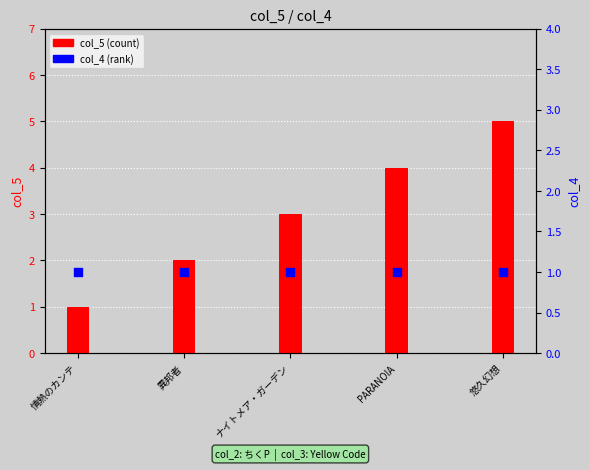

At which category is the sum across all series the highest?

悠久幻想